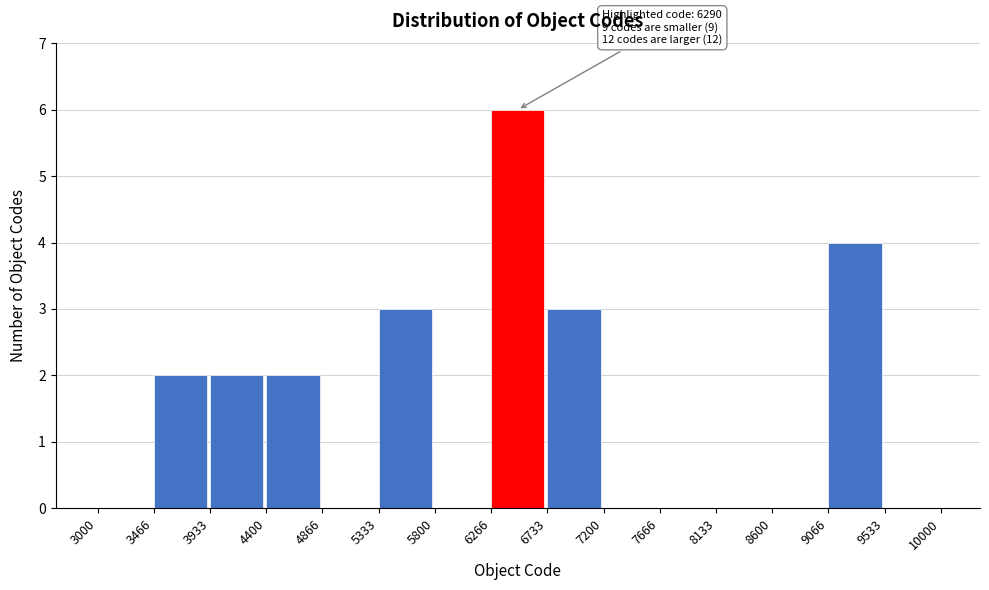

Over which range of the x-axis is the bar tallest?

6266 to 6733